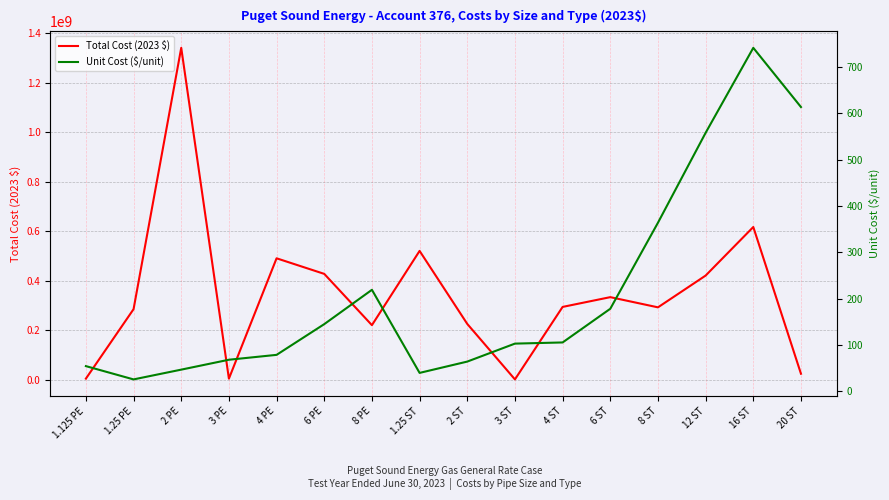

True or false: Total Cost (2023 $) and Unit Cost ($/unit) intersect in this chart.

False